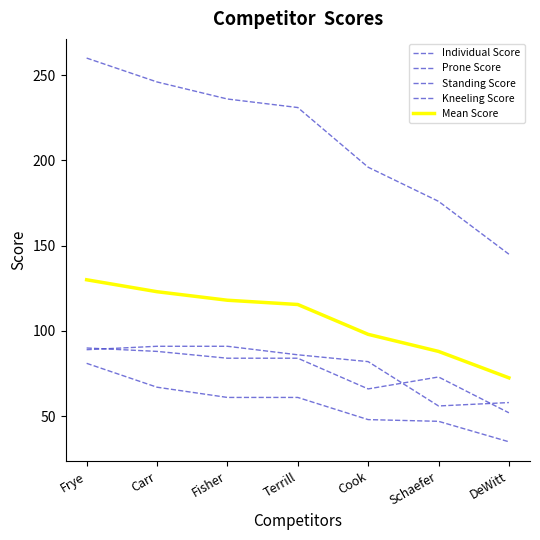

What is the label of the 3rd point from the left?

Fisher